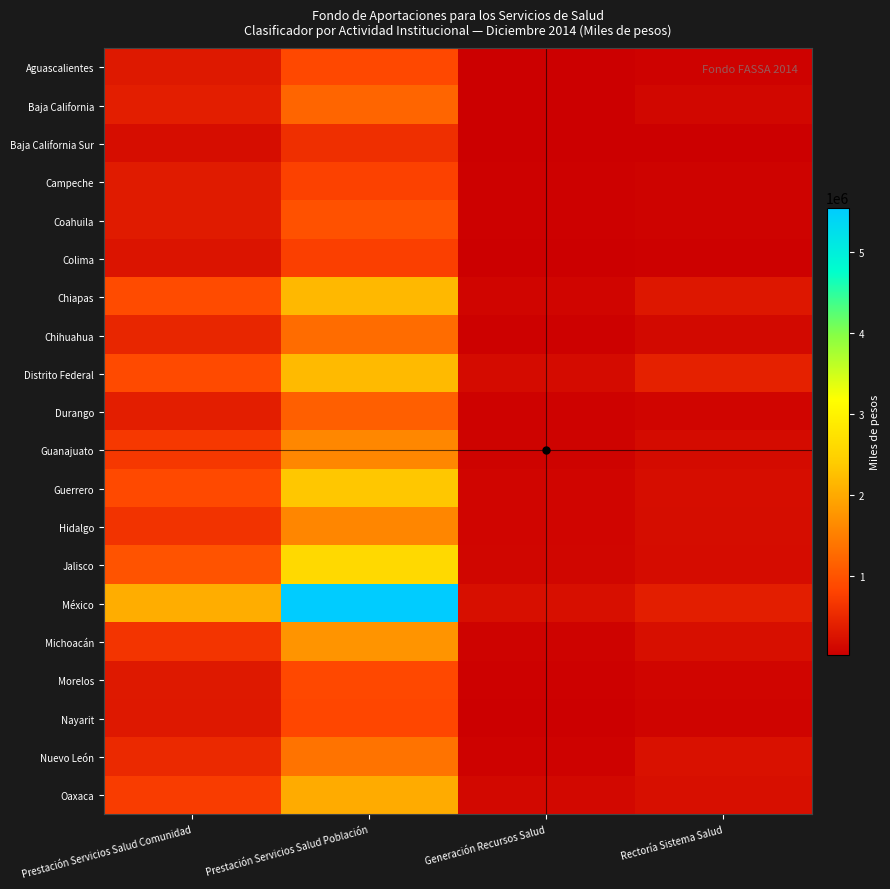

At which category is the sum across all series the highest?

Prestación Servicios Salud Población